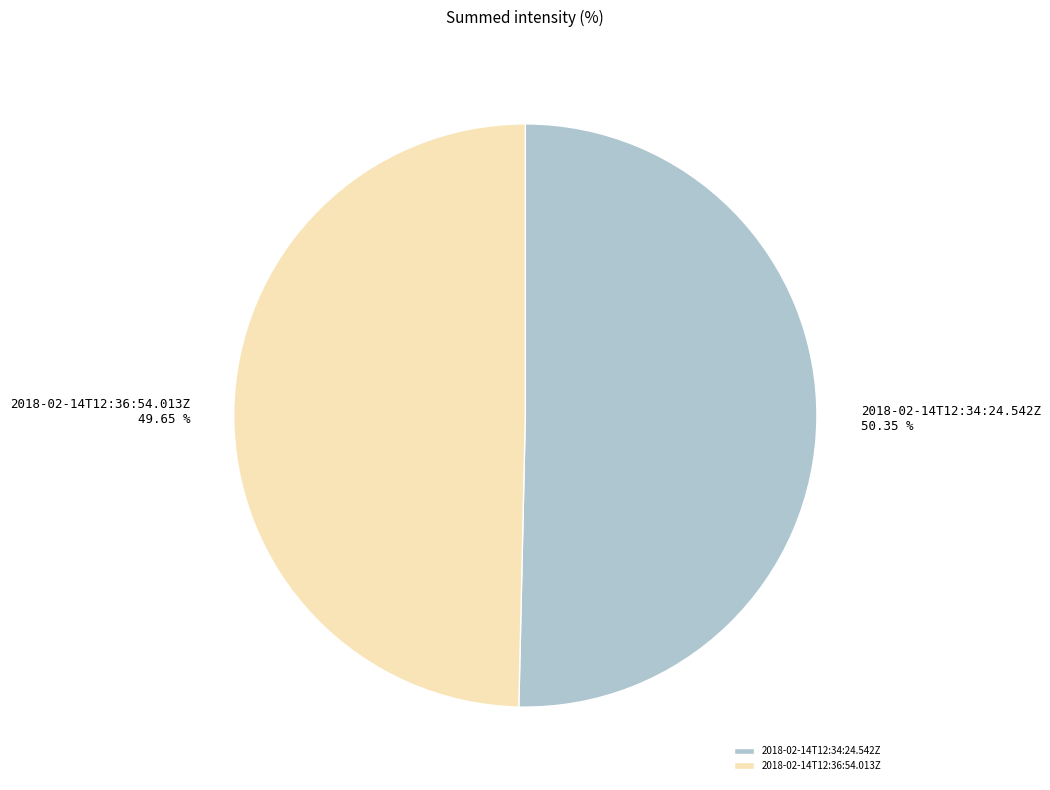

How many segments does this pie chart have?

2